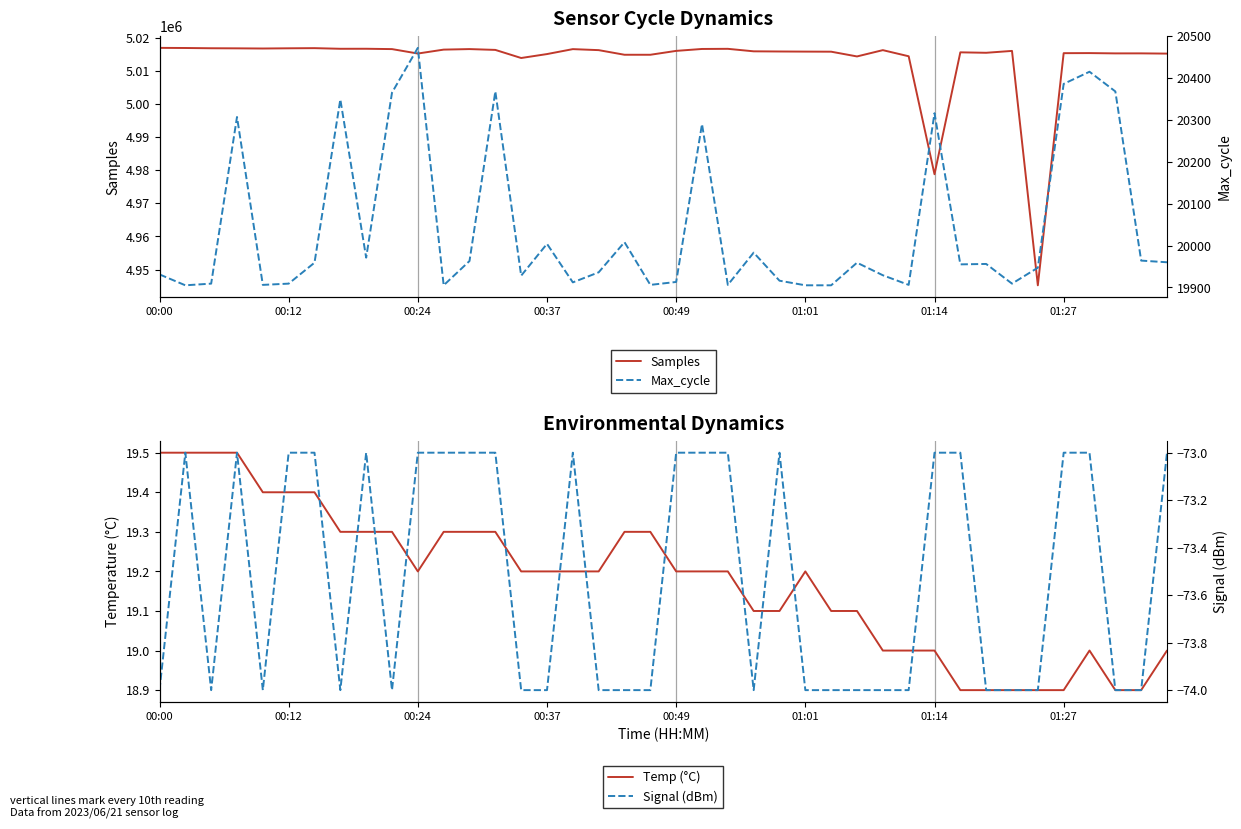

True or false: Samples and Max_cycle intersect in this chart.

False